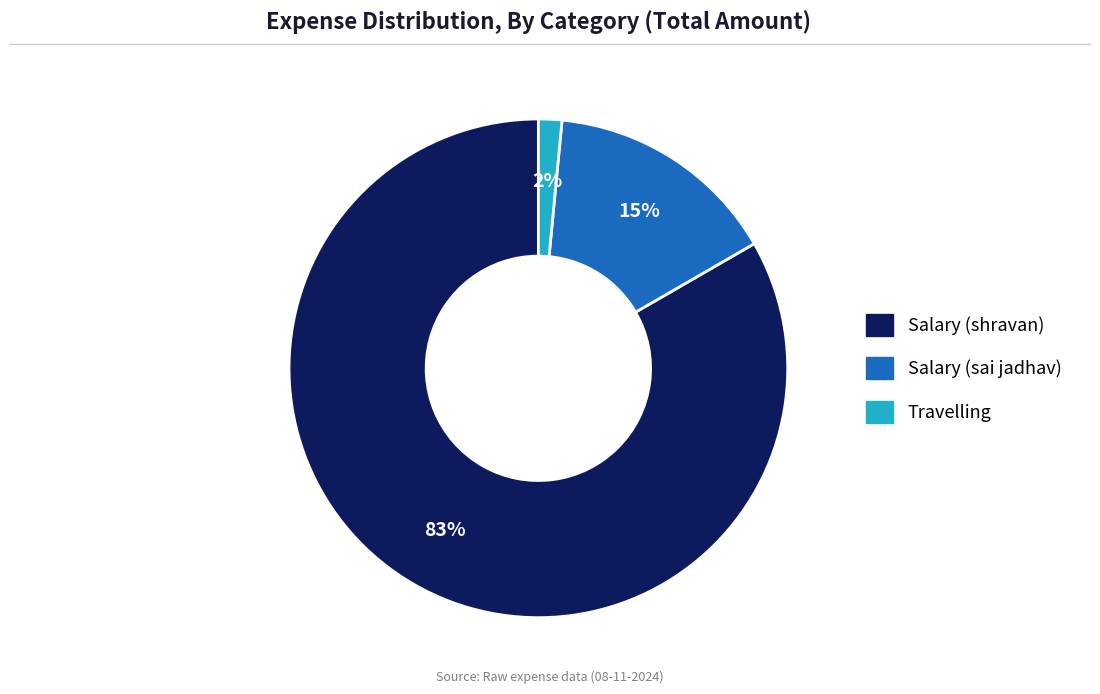

True or false: Travelling accounts for 7% of the total.

False